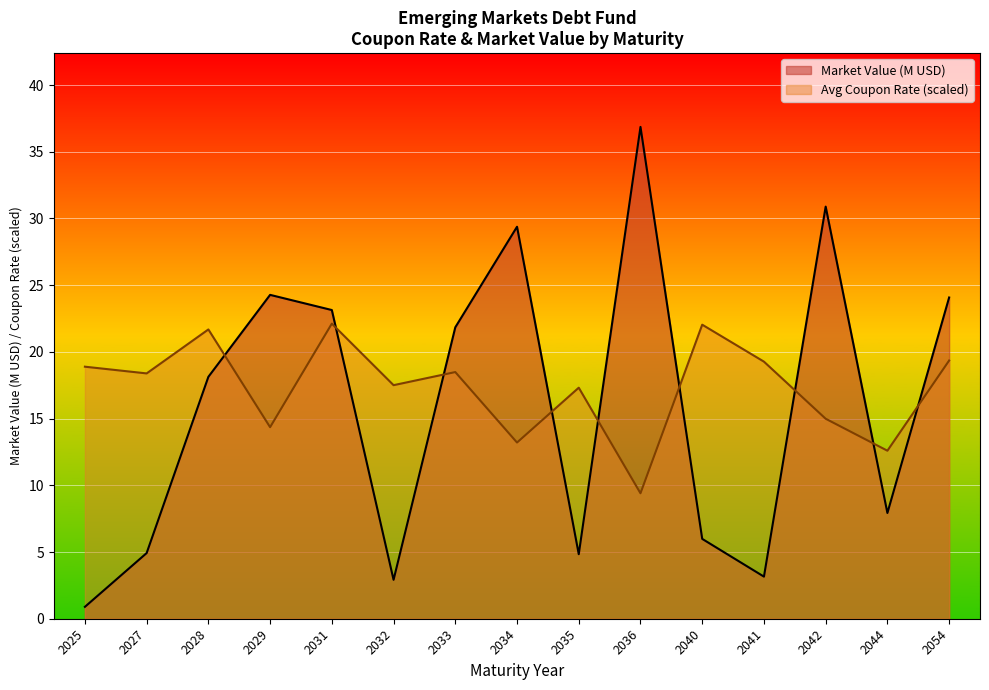

What is the smallest value displayed?

0.9